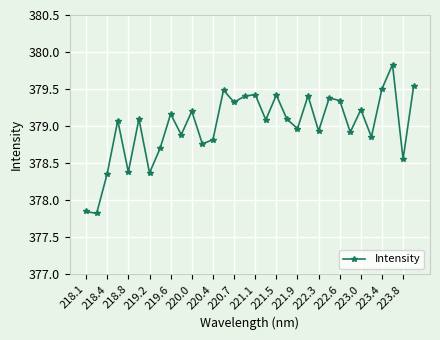

What is the value of the 8th point from the left?

378.7